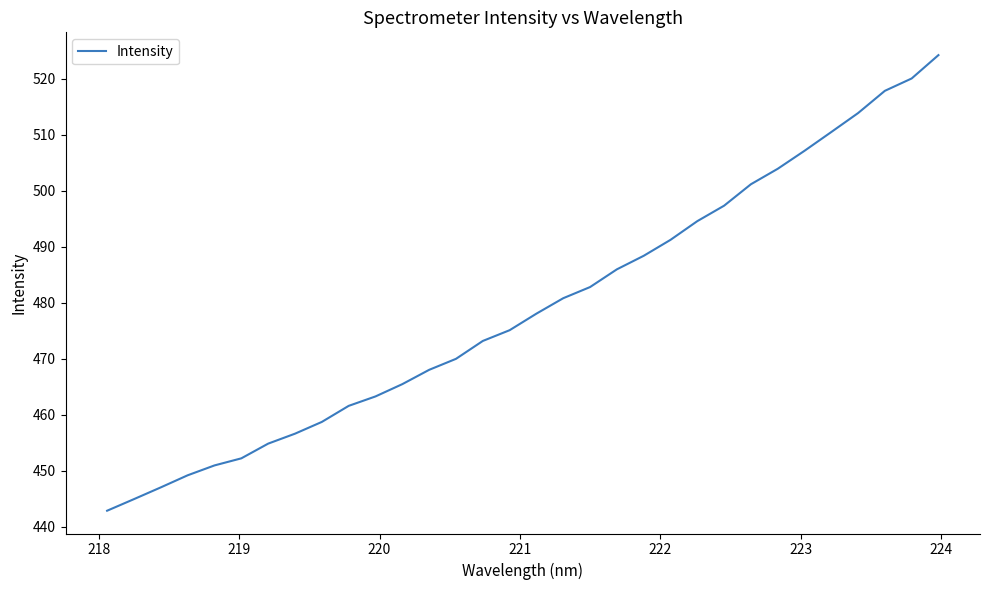

What is the sum of all values?

15332.9